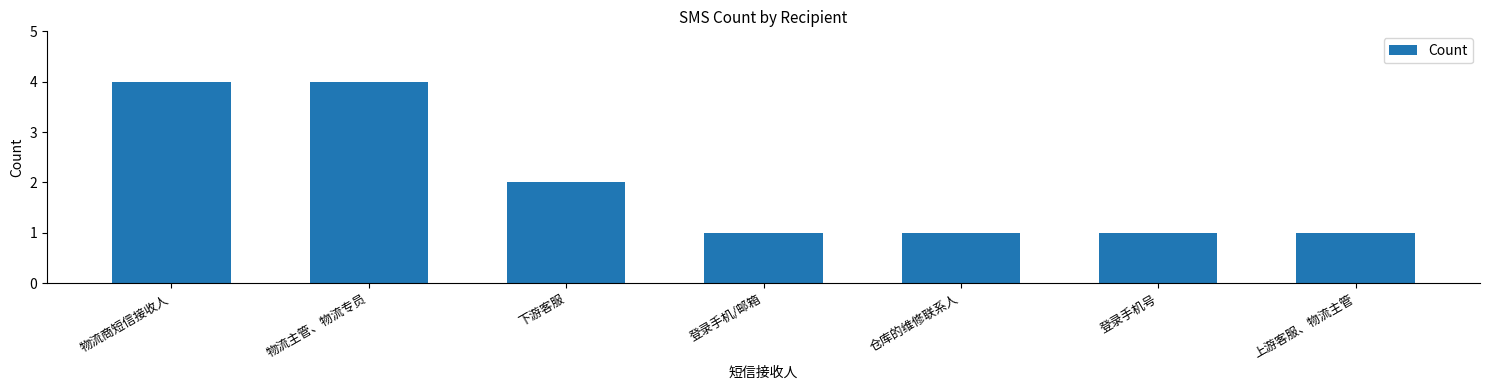

What is the difference between the second highest and minimum values?

3